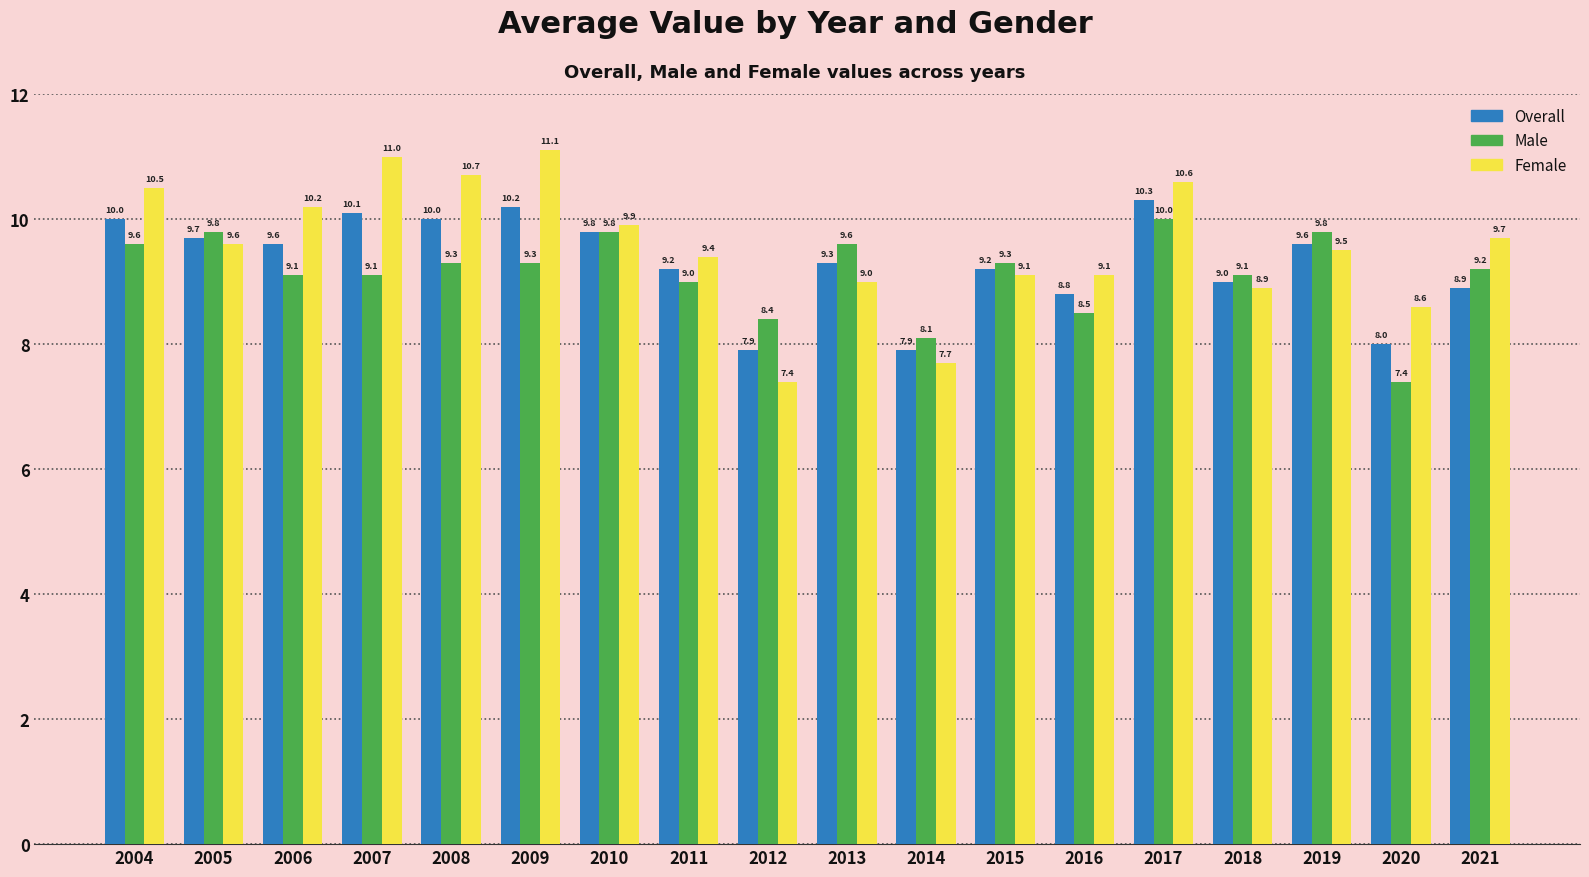

What is the value of the Male bar at the 8th from the left?

9.0